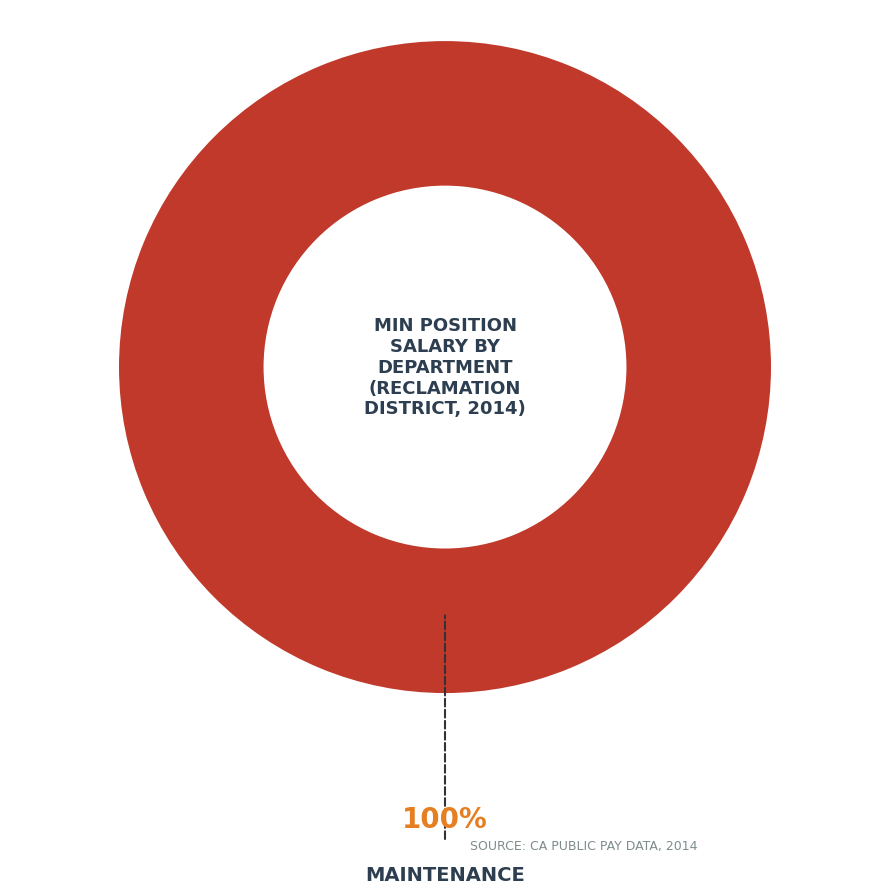

Does any single category account for the majority?

Yes